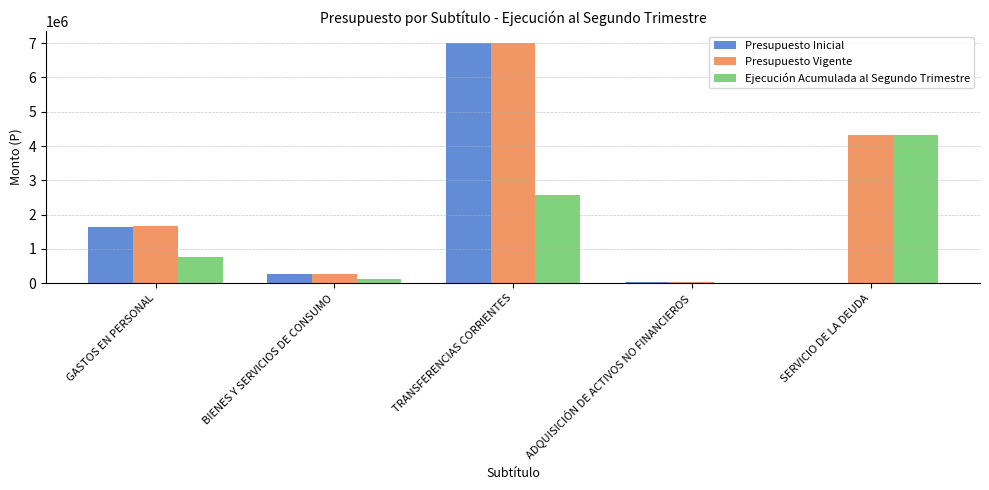

The value of Presupuesto Inicial at GASTOS EN PERSONAL is 462443. True or false?

False